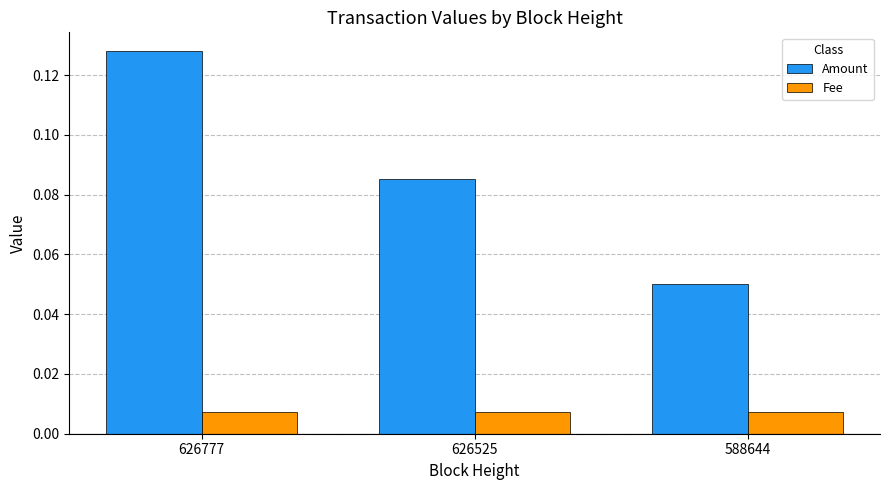

Where is Amount nearest to the value 0?

588644